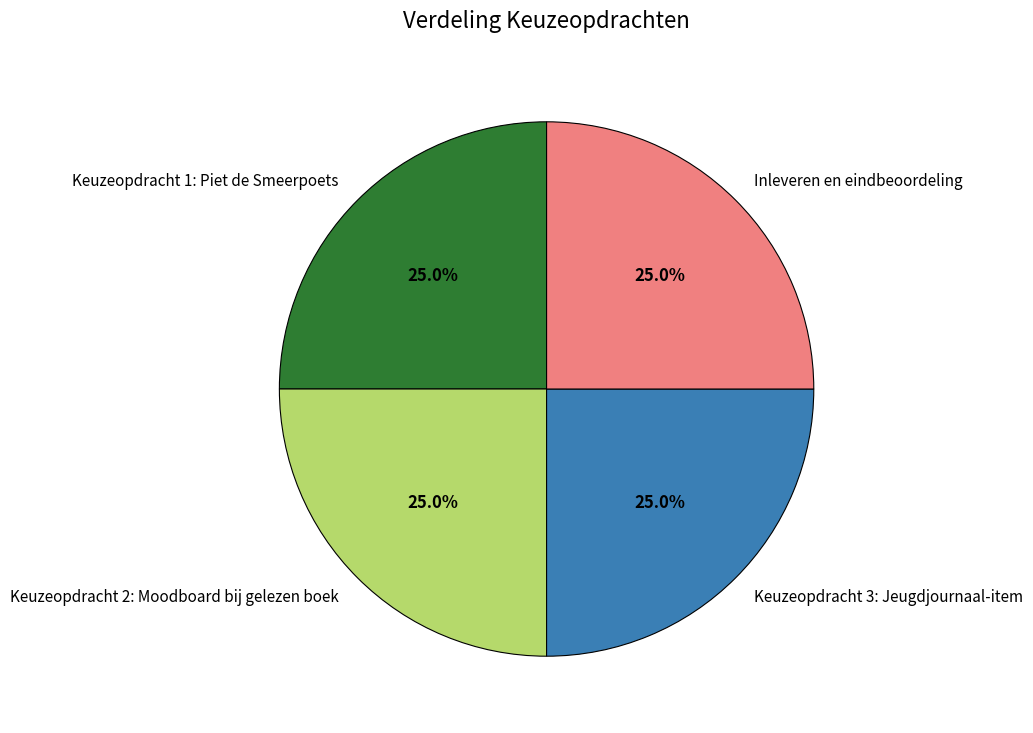

Does Keuzeopdracht 2: Moodboard bij gelezen boek account for over 50% of the chart?

No